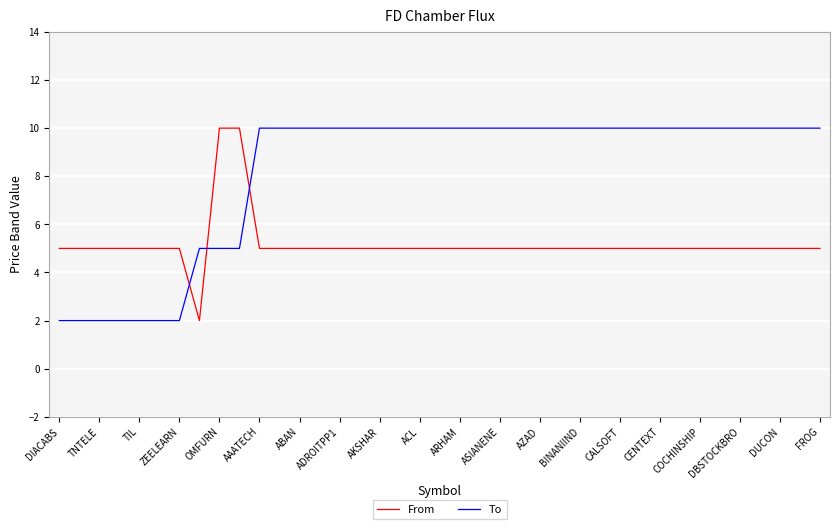

What is the highest value of the To series?

10